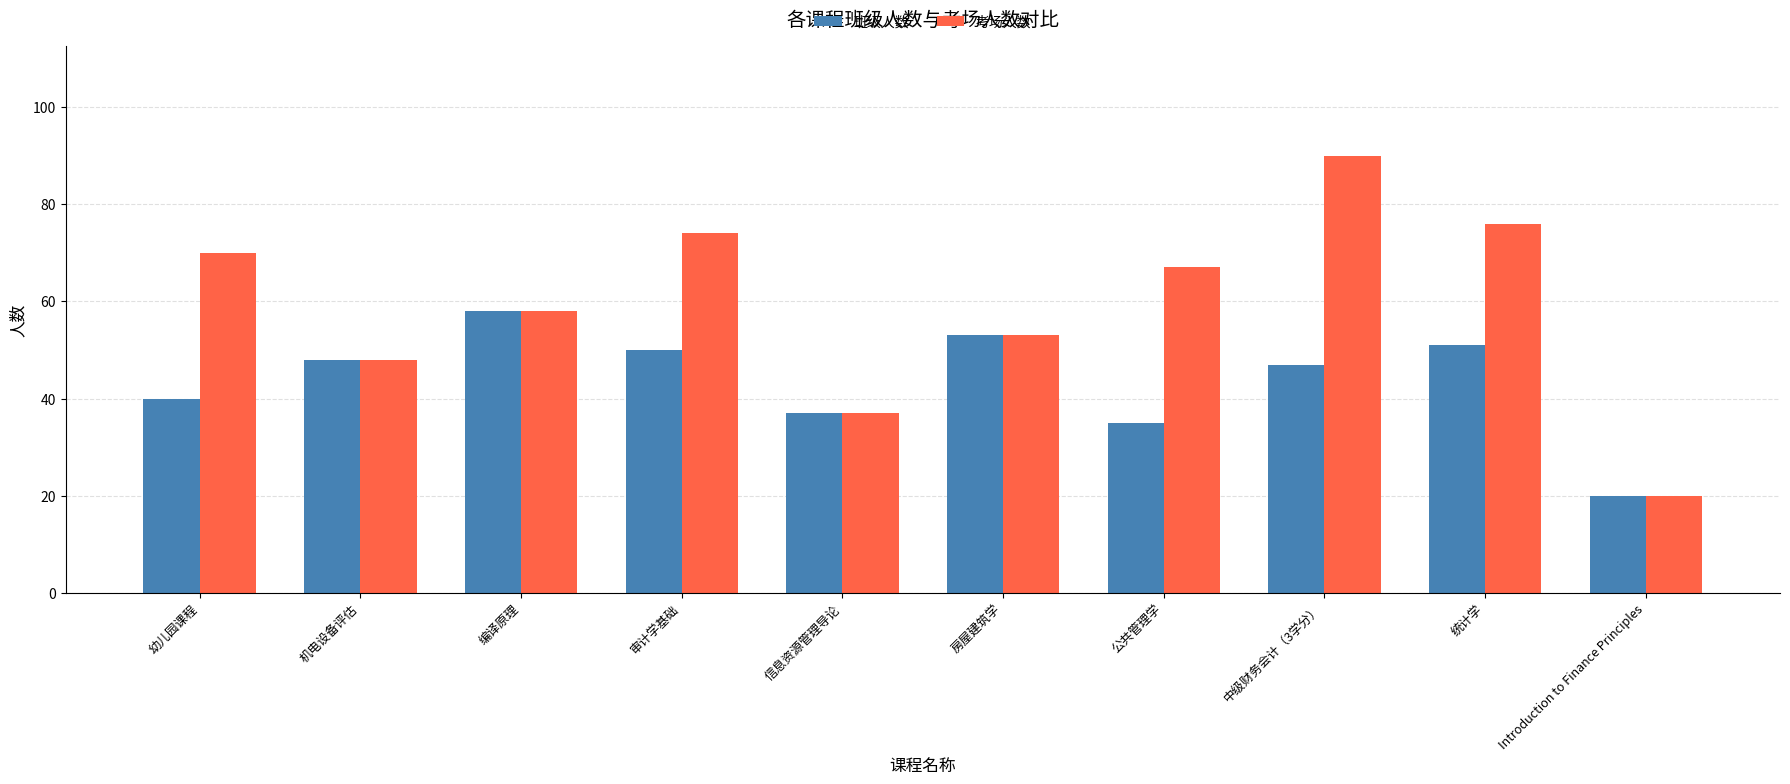

What is the difference between the highest and lowest values at 统计学?

25